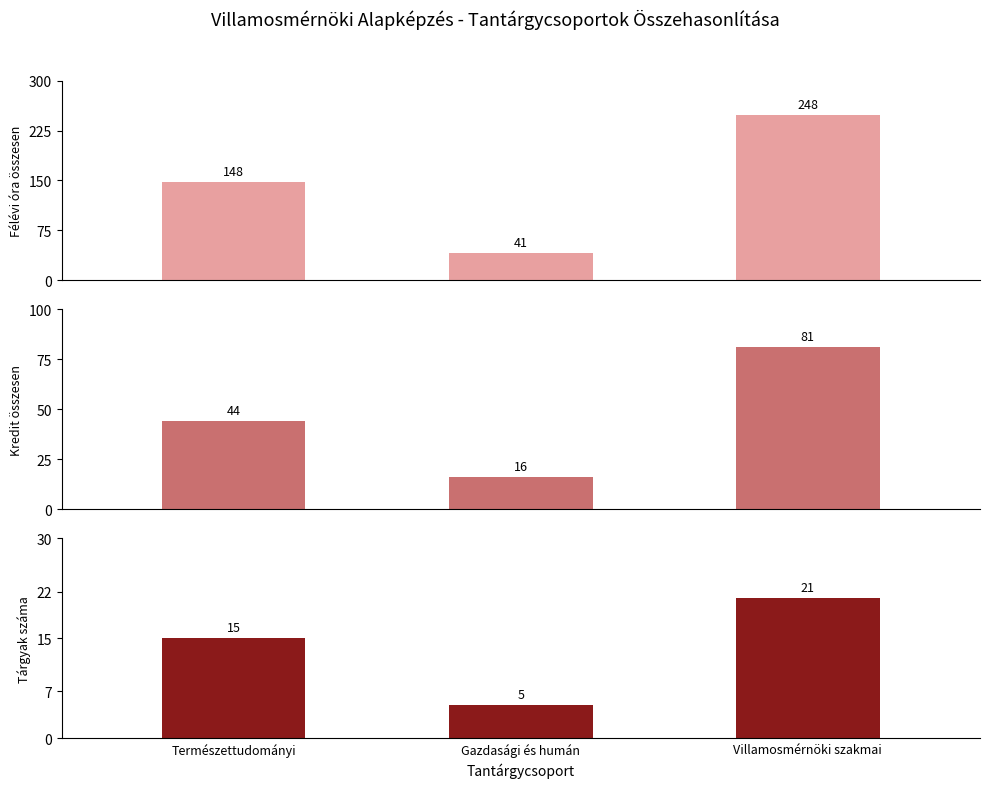

List the labels in order of Kredit összesen value, largest first.

Villamosmérnöki szakmai, Természettudományi, Gazdasági és humán